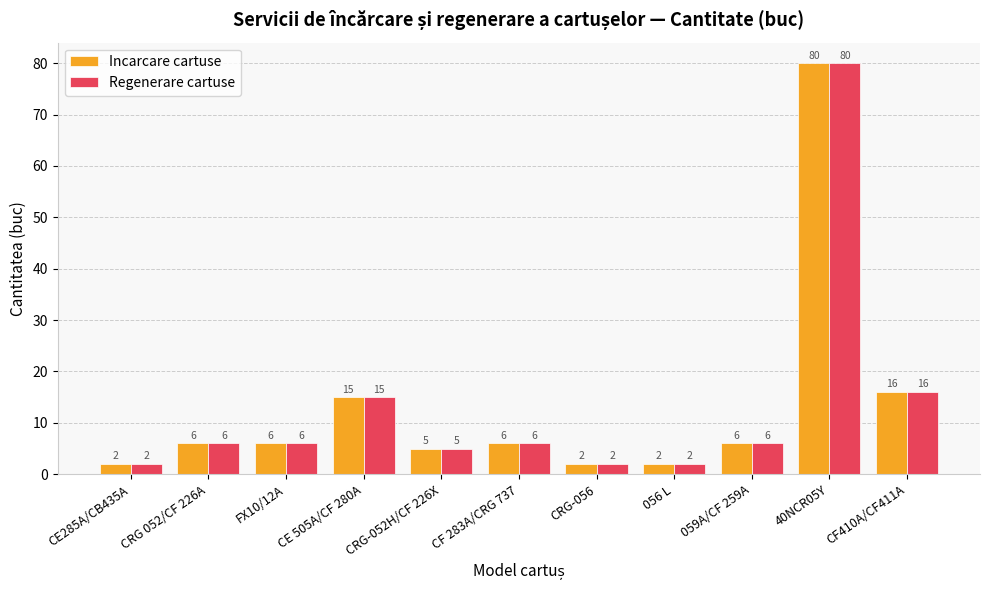

At which category is the sum across all series the highest?

40NCR05Y